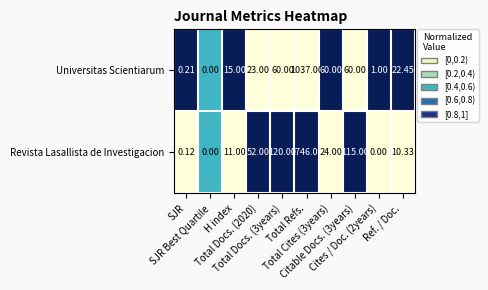

Which series has the largest total across all categories?

Revista Lasallista de Investigacion